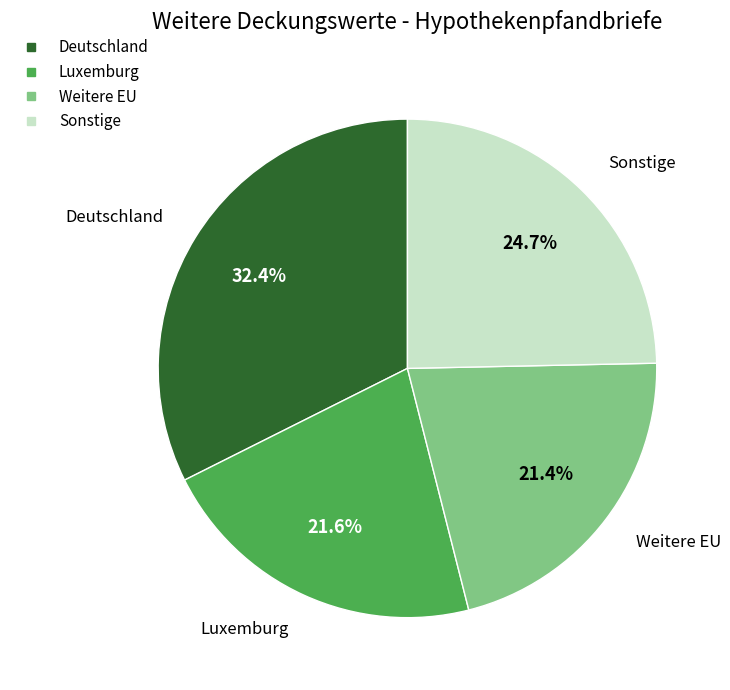

Which category has the biggest portion of the pie?

Deutschland